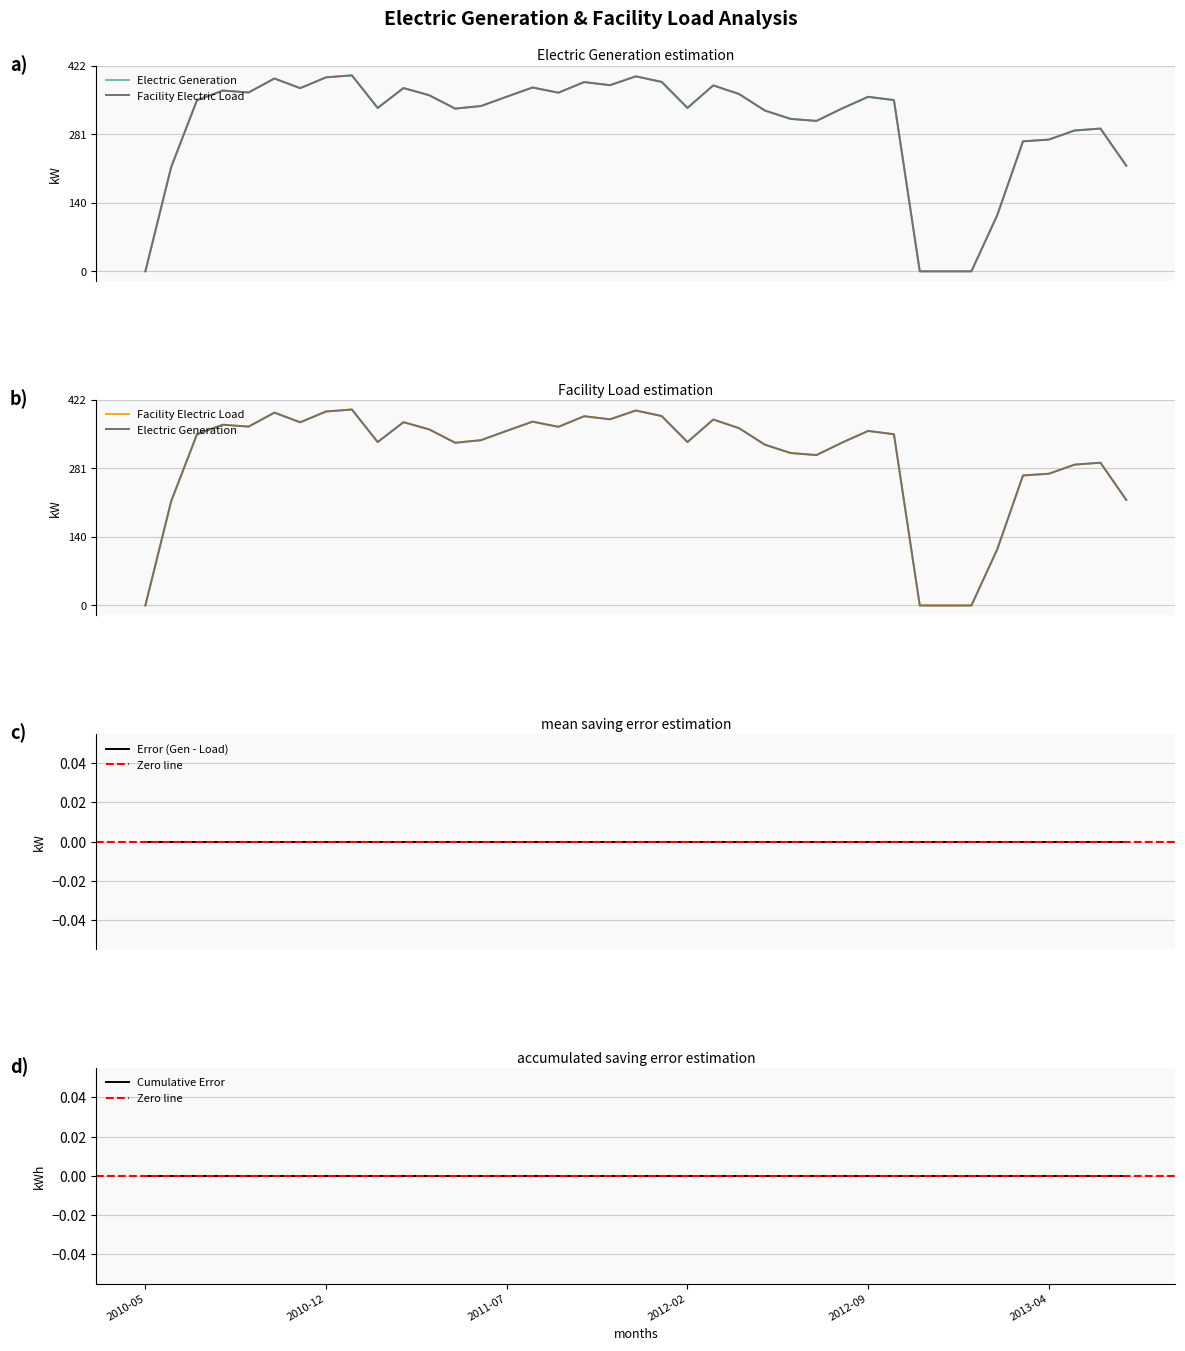

True or false: Electric Generation and Facility Electric Load cross at least once.

False